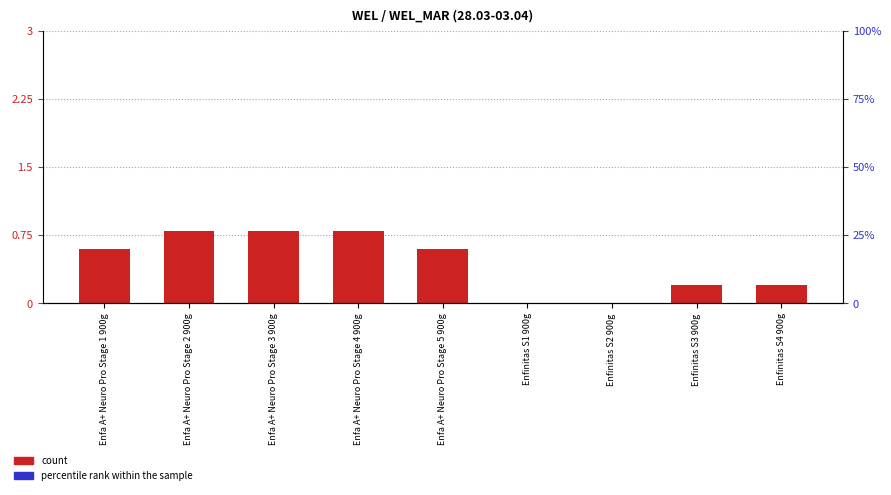

What is the difference between the values at Enfa A+ Neuro Pro Stage 5 900g and Enfinitas S3 900g?

0.4